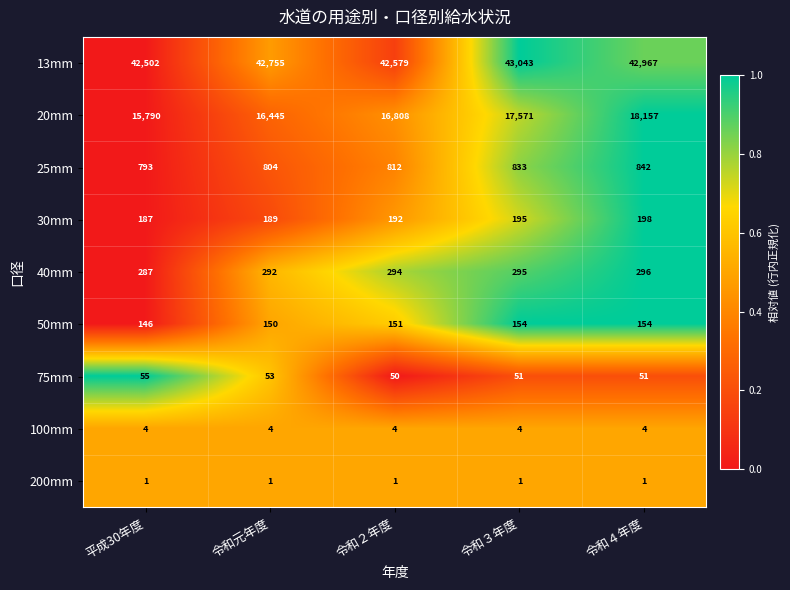

Which series changed the most between 令和元年度 and 令和２年度?

20mm